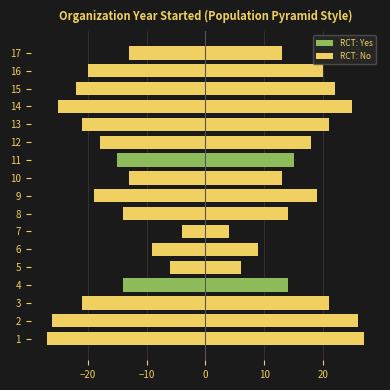

What are all the series names shown in the legend?

RCT: Yes, RCT: No